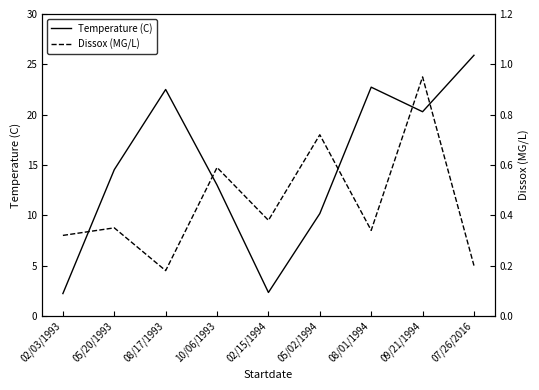

List the series in order of their overall mean, highest first.

Temperature (C), Dissox (MG/L)